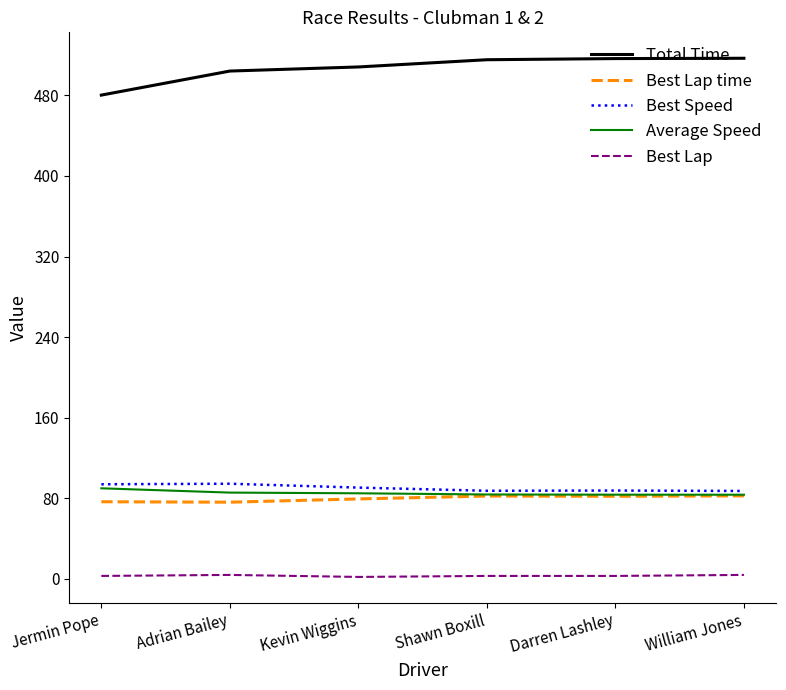

What is the approximate value of Best Lap time at Darren Lashley?

82.1